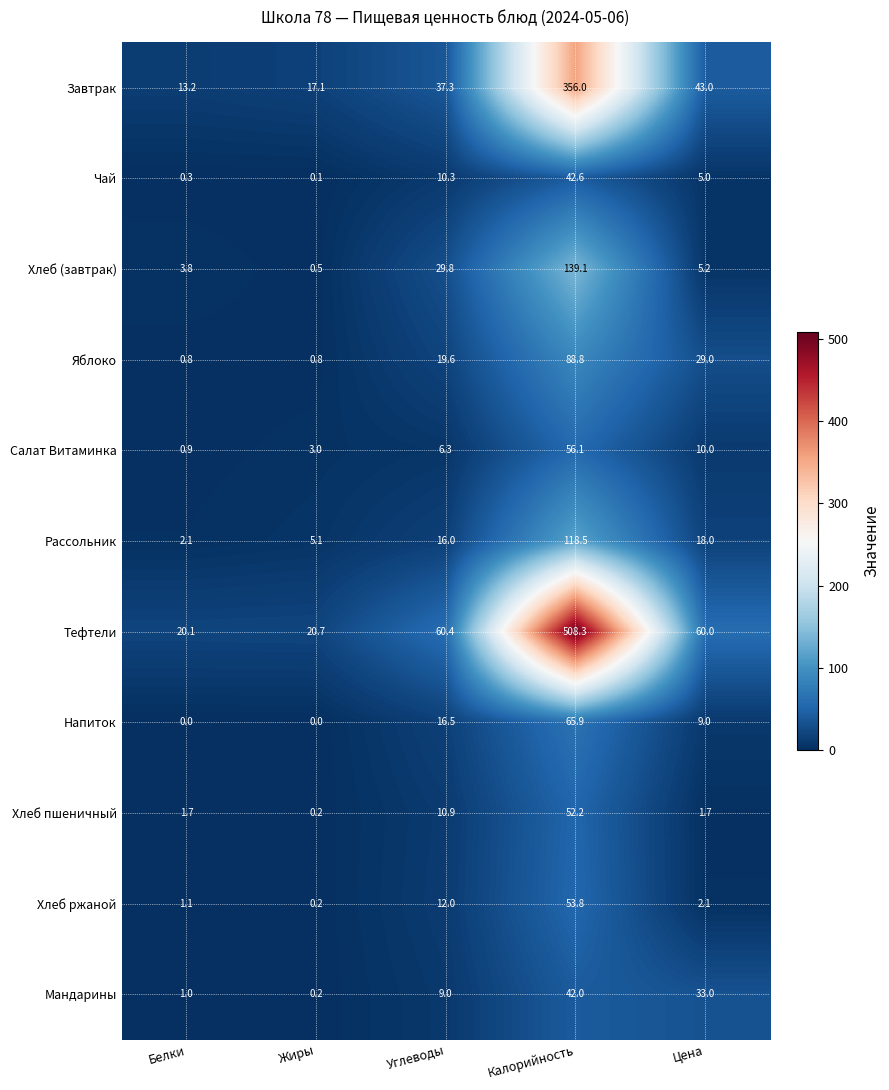

What is the maximum value for Салат Витаминка?

56.1